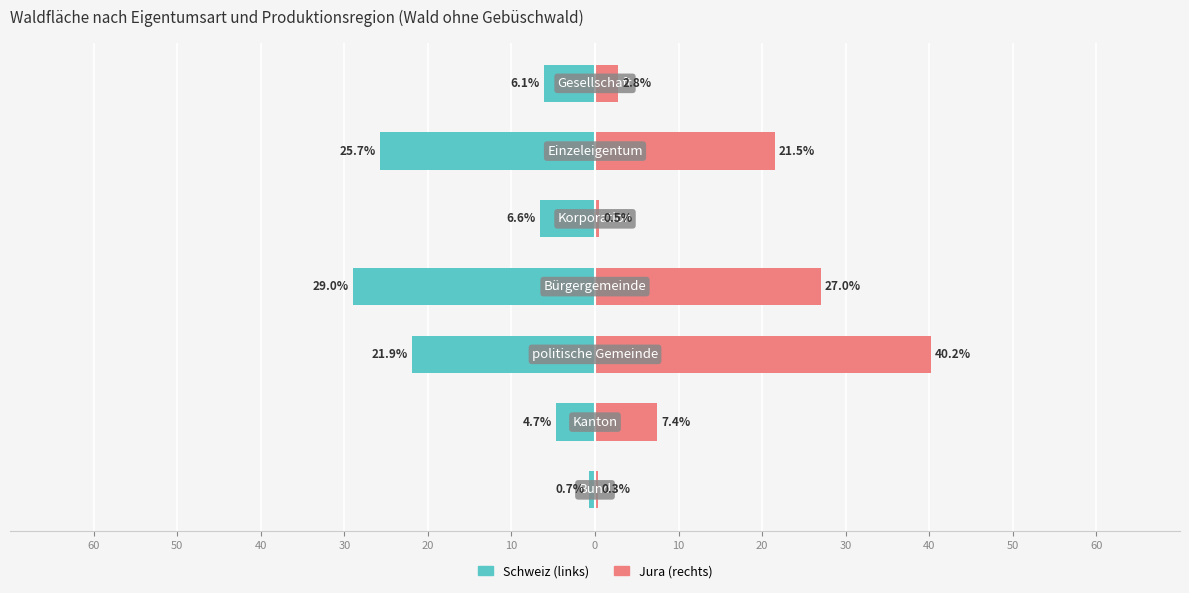

What is the difference between the maximum and minimum values in the Schweiz series?

28.3